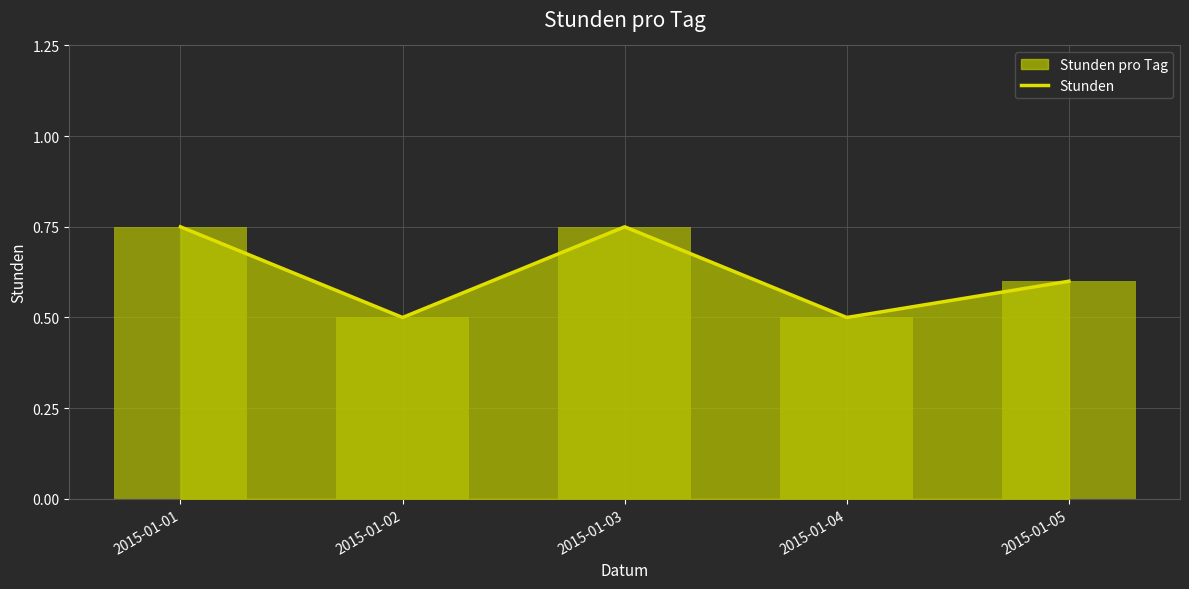

Reading right to left, what are all the values shown in this chart?

0.6	0.5	0.8	0.5	0.8